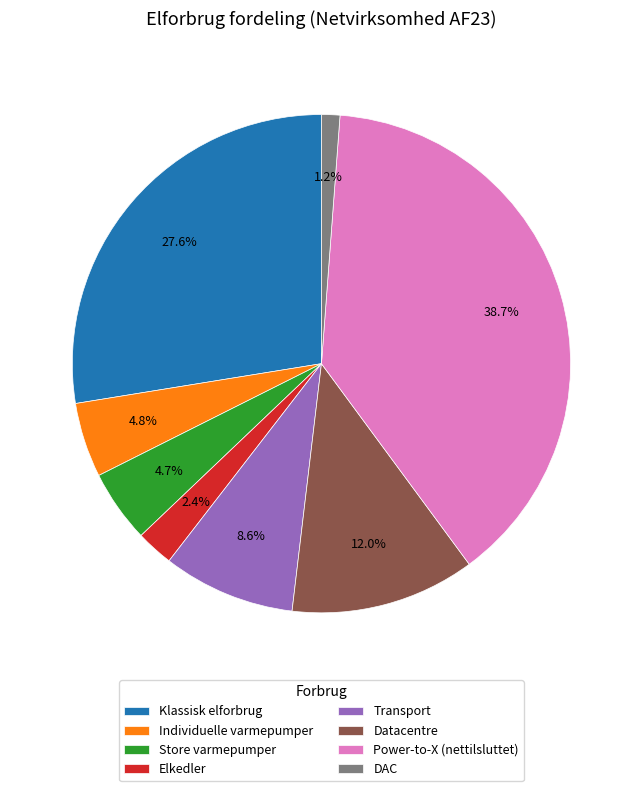

To the nearest percent, what percentage of the pie is Store varmepumper?

5%